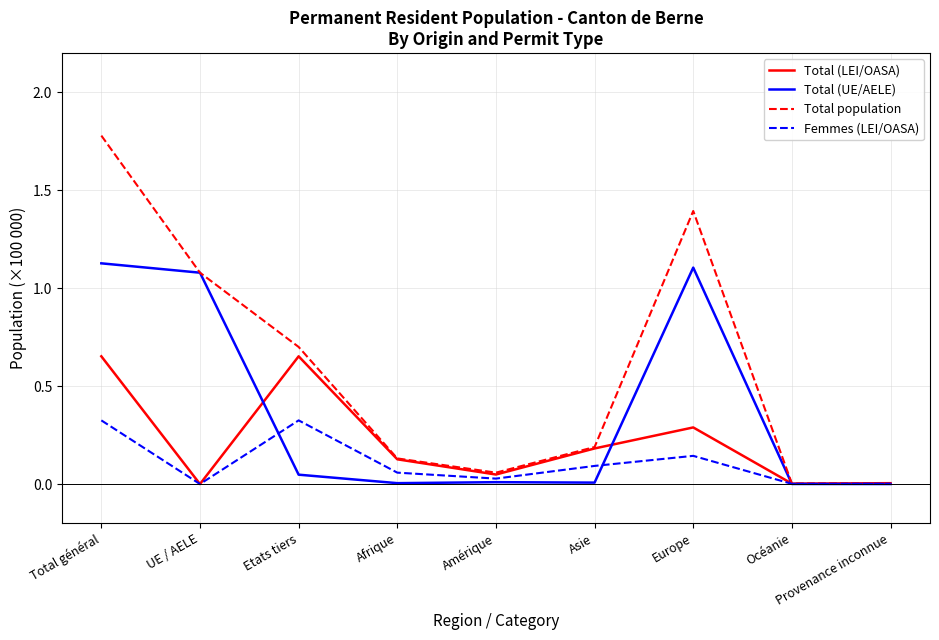

Which series has the widest spread of values?

Total population